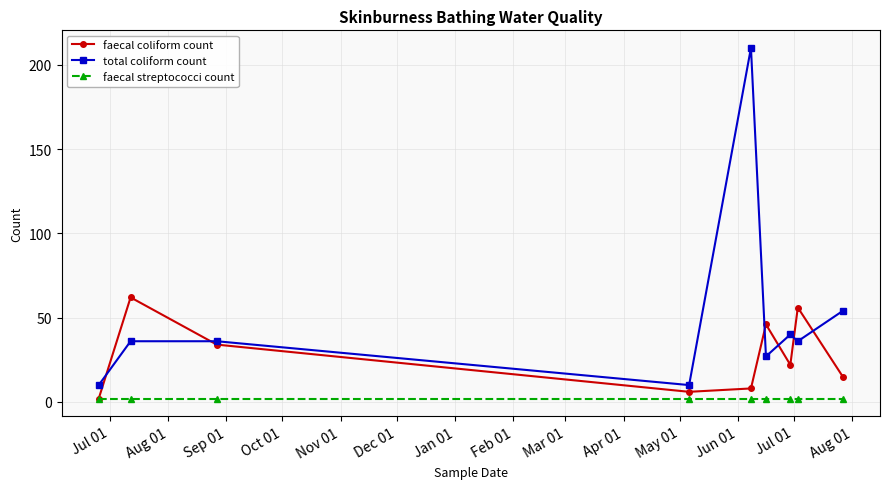

What is the highest value of the total coliform count series?

210